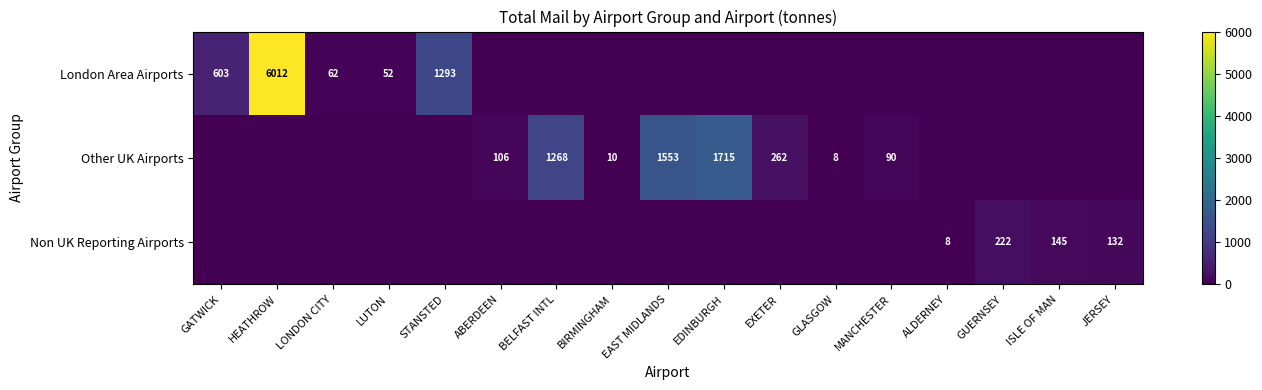

Count the number of data series in this chart.

3